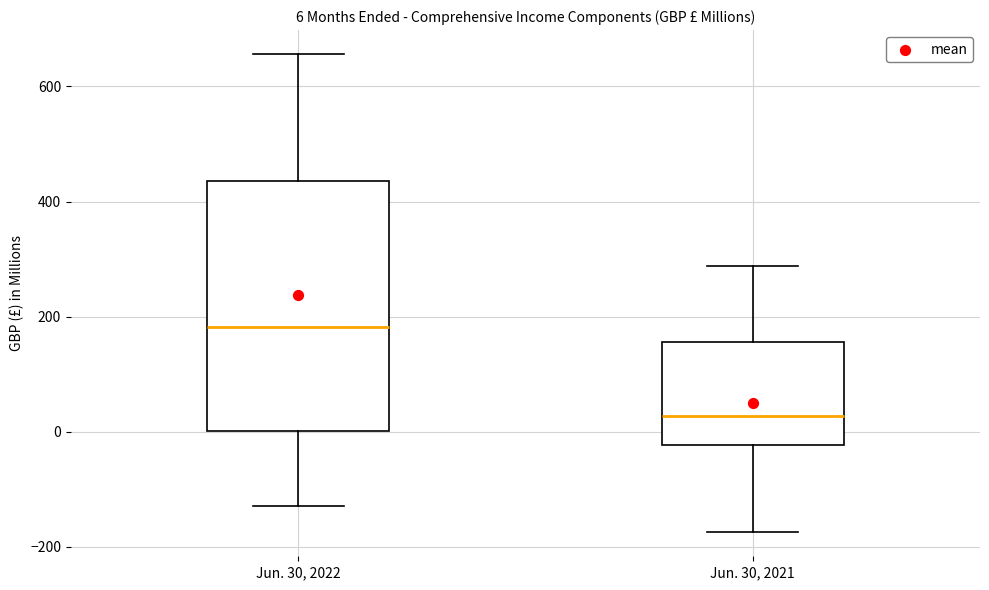

Which box is the tallest, from its lower edge to its upper edge?

Jun. 30, 2022